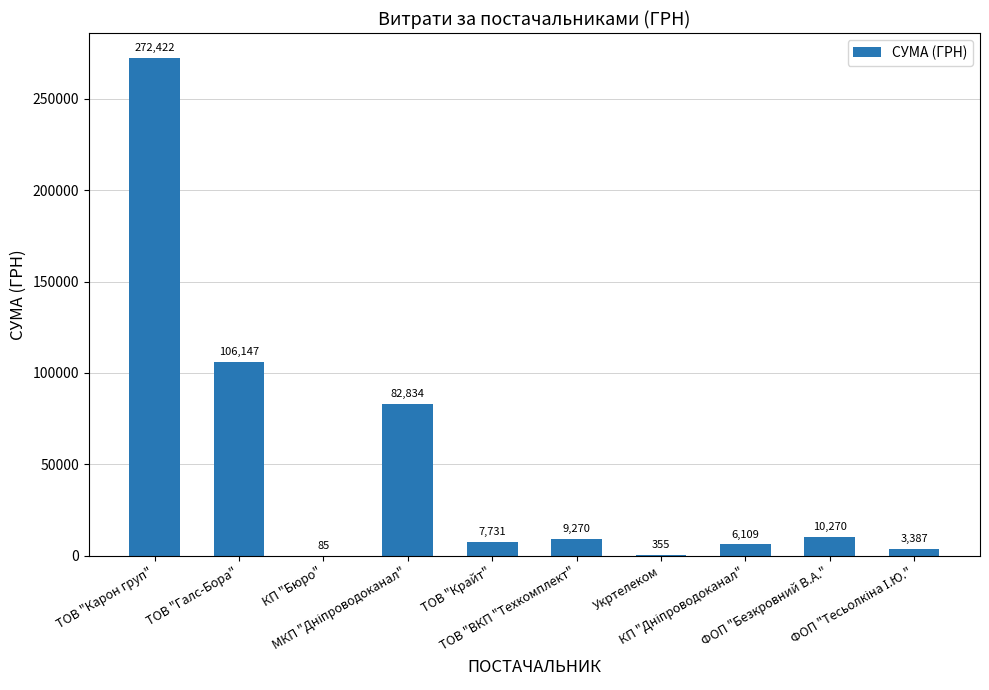

What is the maximum value shown in the chart?

272422.2